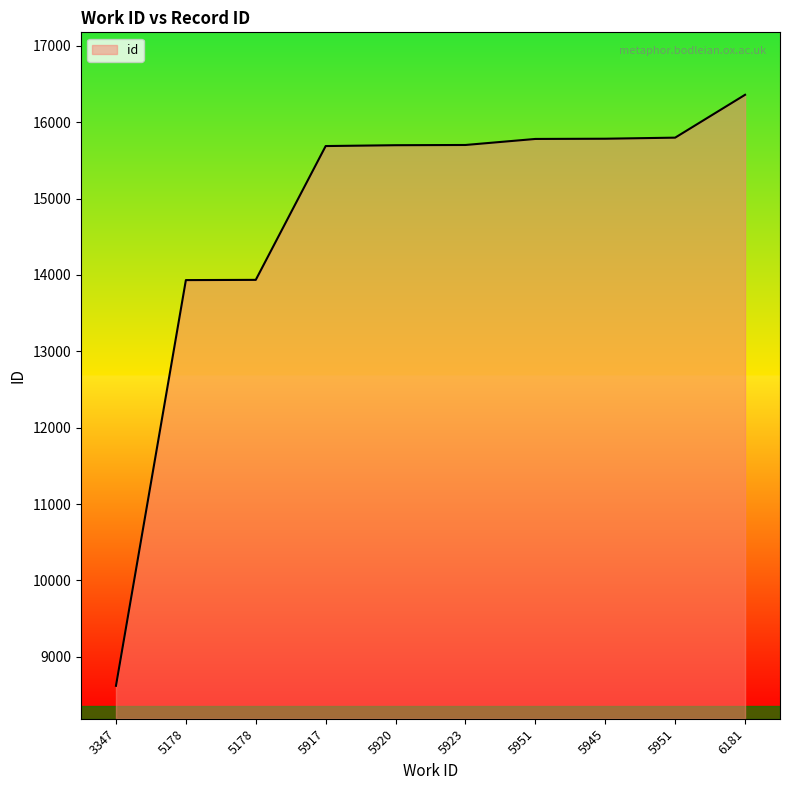

Rank the categories by value from lowest to highest.

3347, 5178, 5178, 5917, 5920, 5923, 5951, 5945, 5951, 6181